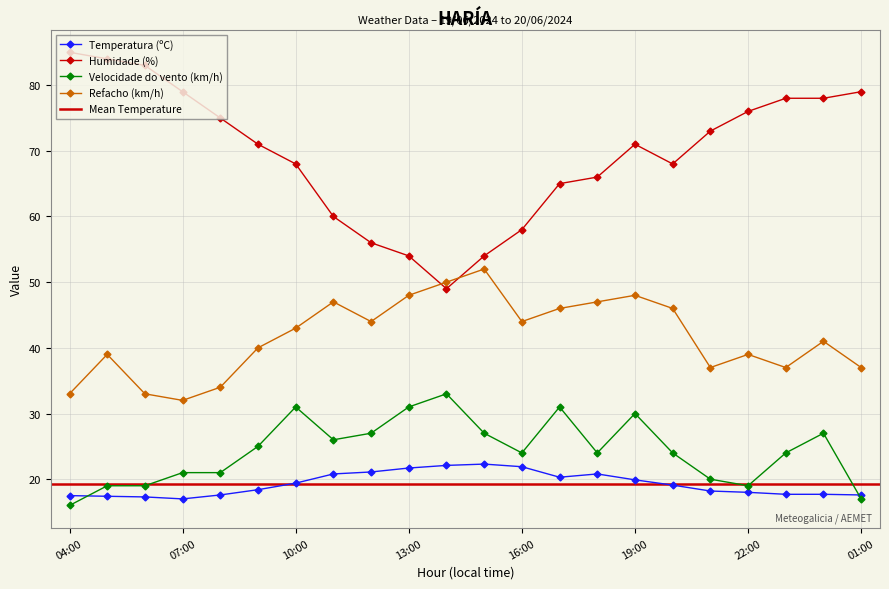

What is the difference between the maximum and minimum values in the Refacho (km/h) series?

20.0